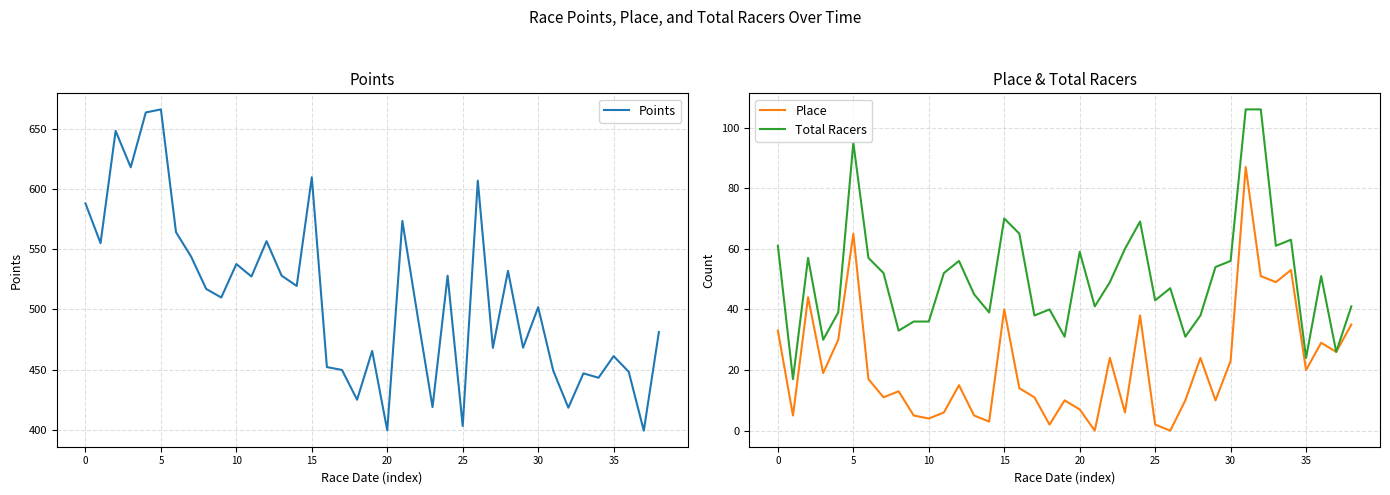

Which series has the largest range (max minus min)?

Points